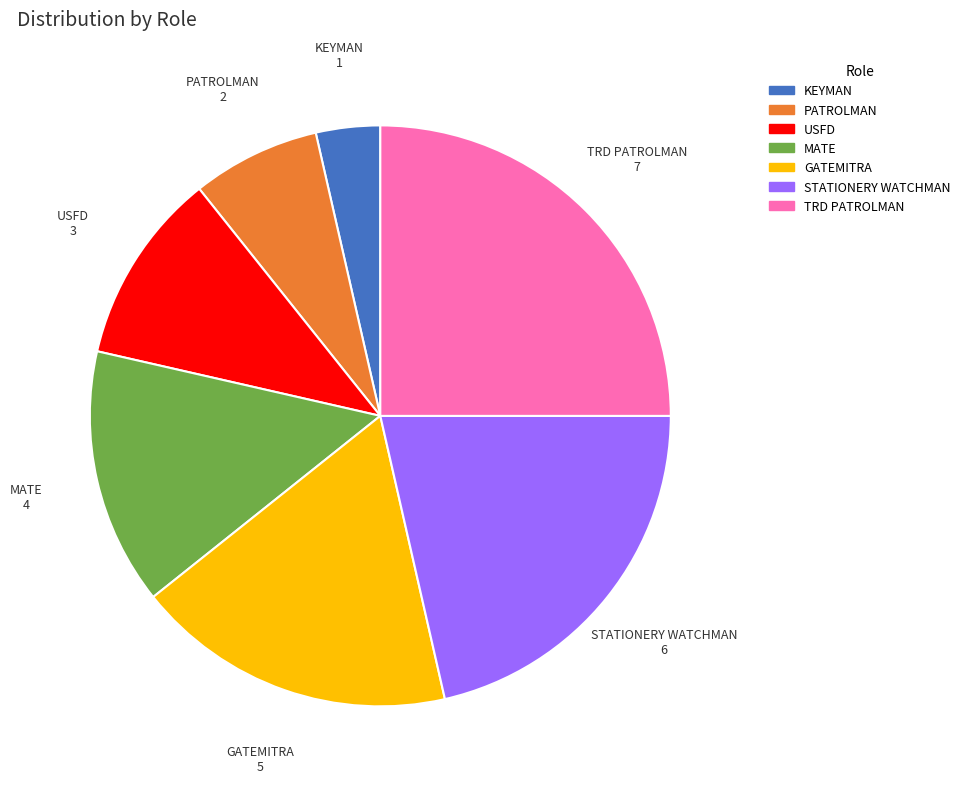

Count the number of slices in the pie.

7